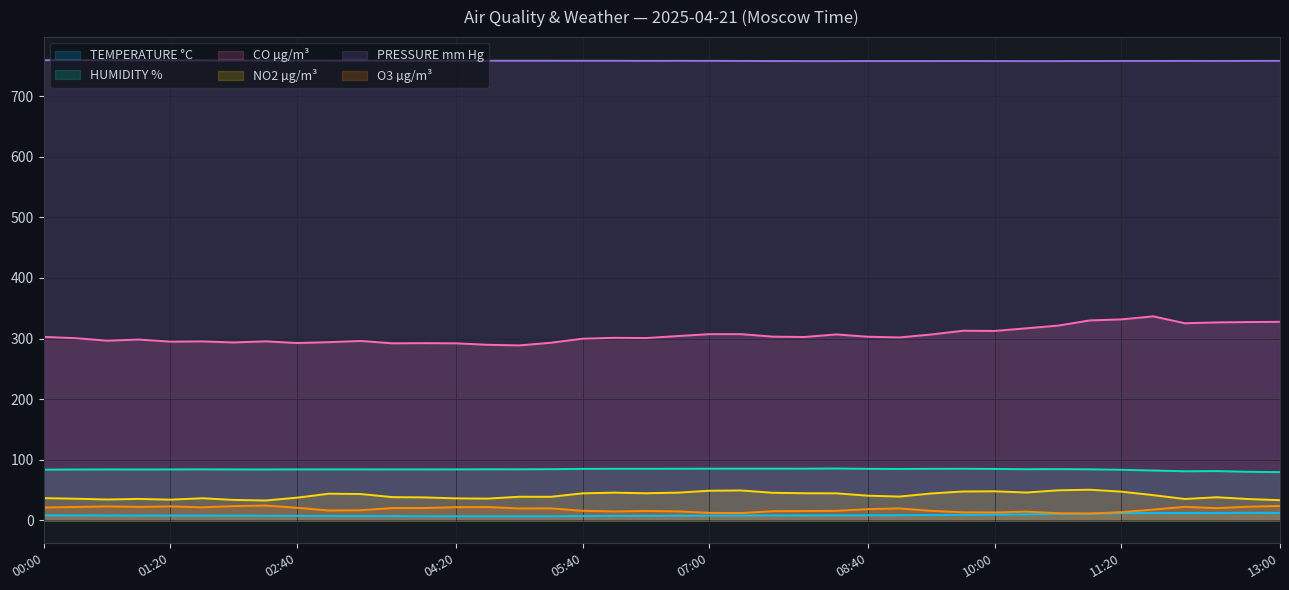

True or false: O3 µg/m³ and CO µg/m³ cross at least once.

False